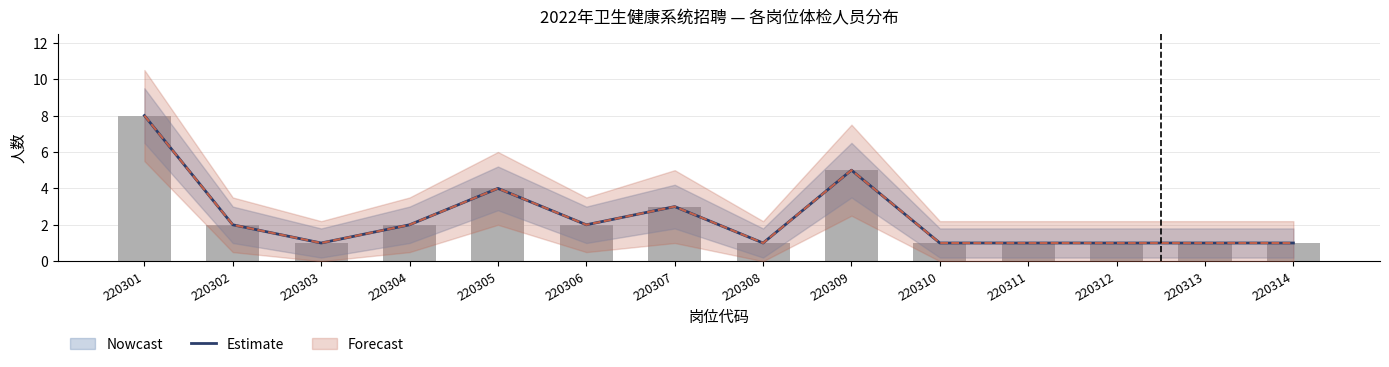

Reading right to left, what are all the values shown in this chart?

220314=1	220313=1	220312=1	220311=1	220310=1	220309=5	220308=1	220307=3	220306=2	220305=4	220304=2	220303=1	220302=2	220301=8